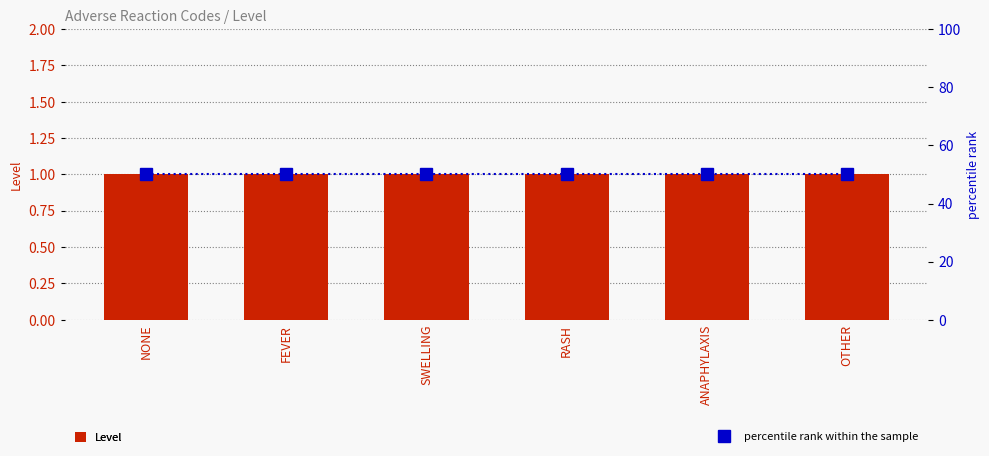

What position from the left is FEVER?

2